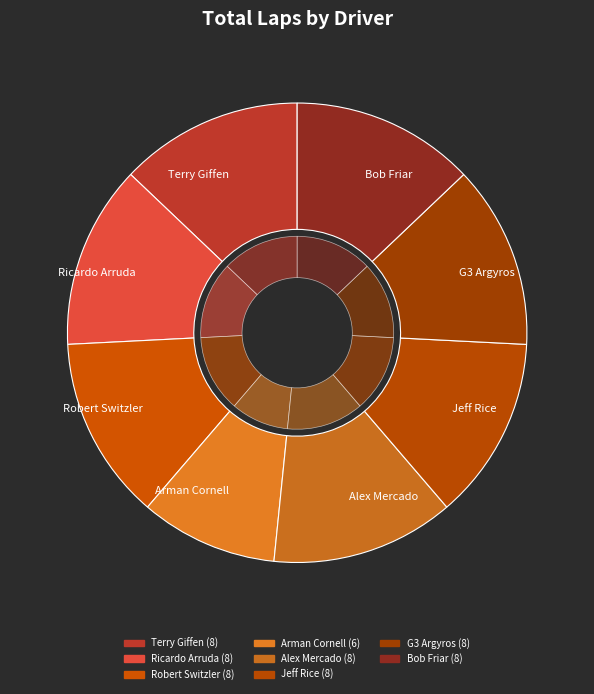

To the nearest percent, what percentage of the pie is Jeff Rice?

13%